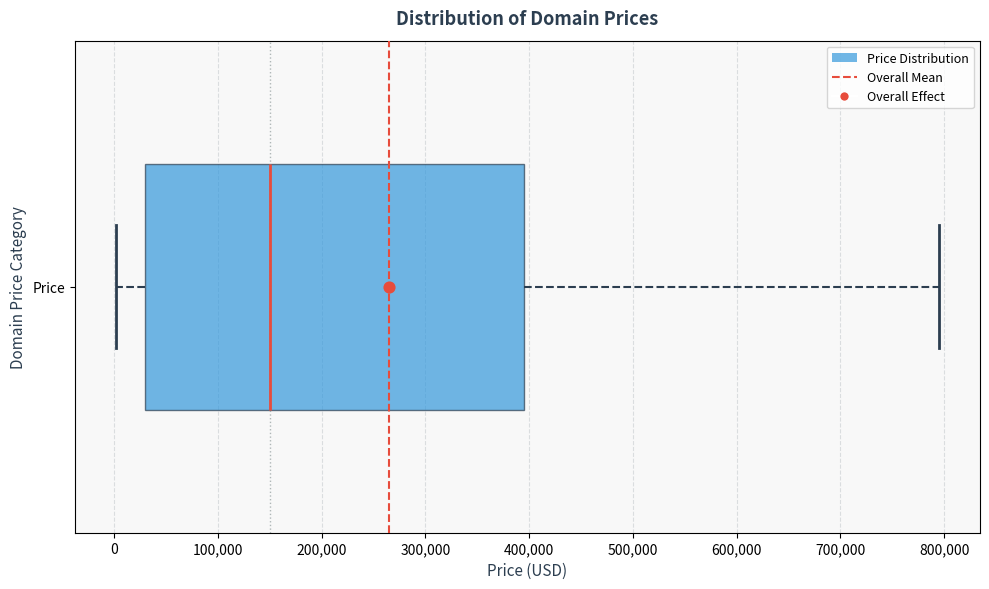

Read this box plot against the x-axis: the position of the median line, the range covered by the box, and the ends of both whiskers. The values are not printed on the chart, so give them approximately, as read against the axis.

median 150000, box 30000 to 390000, whiskers 0 to 790000